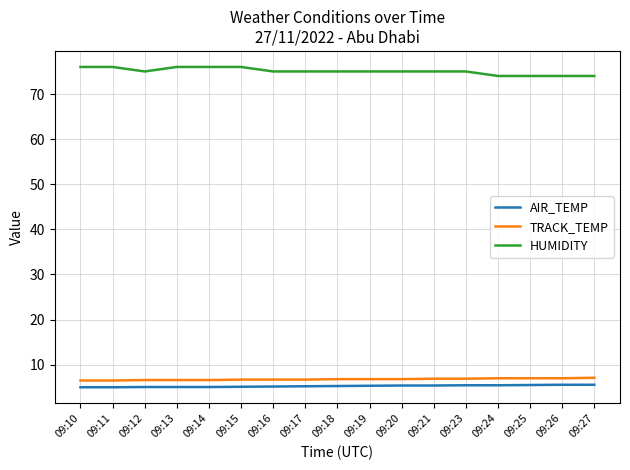

Is it true that AIR_TEMP equals 8.3 at 09:17?

False